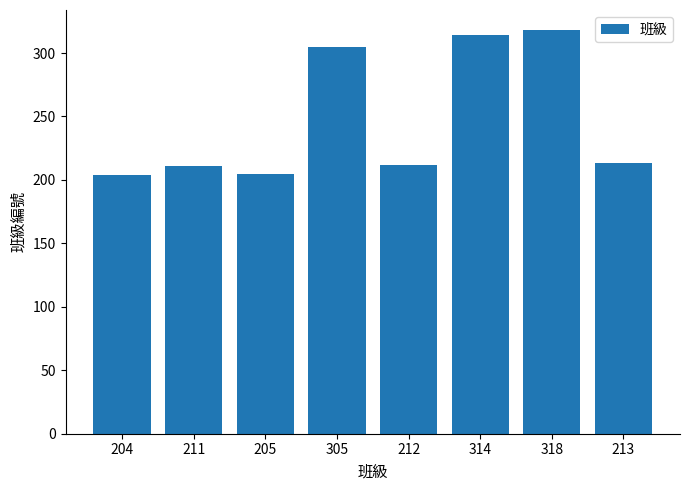

The value at 305 is 405. True or false?

False